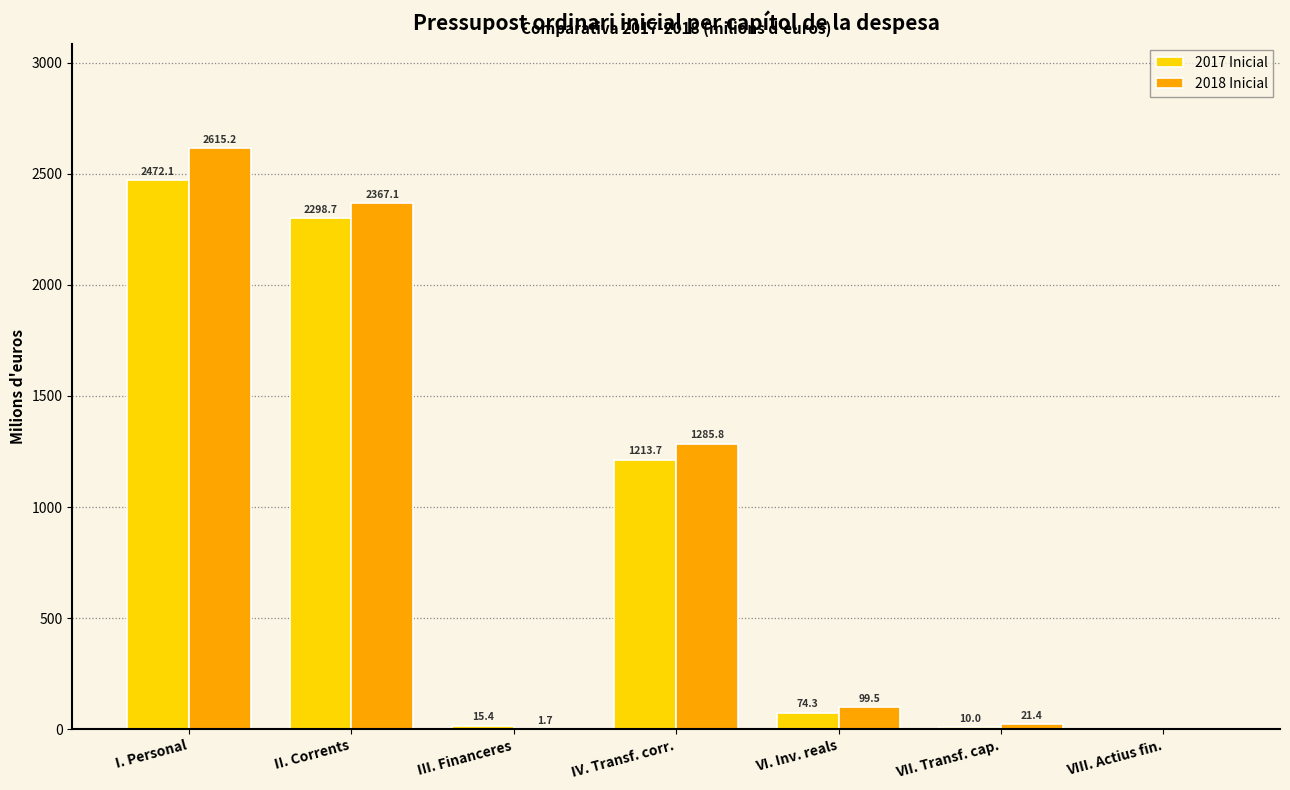

Count the number of data series in this chart.

2